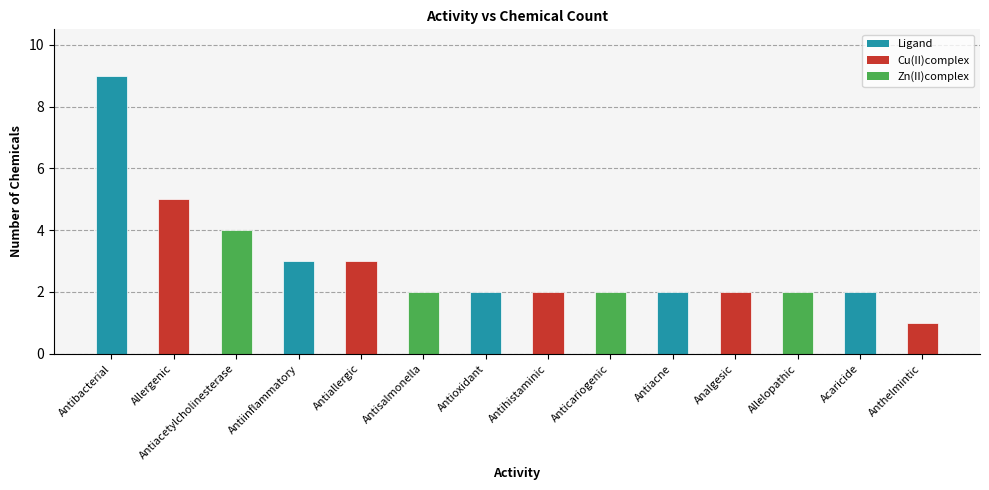

What is the greatest value displayed?

9